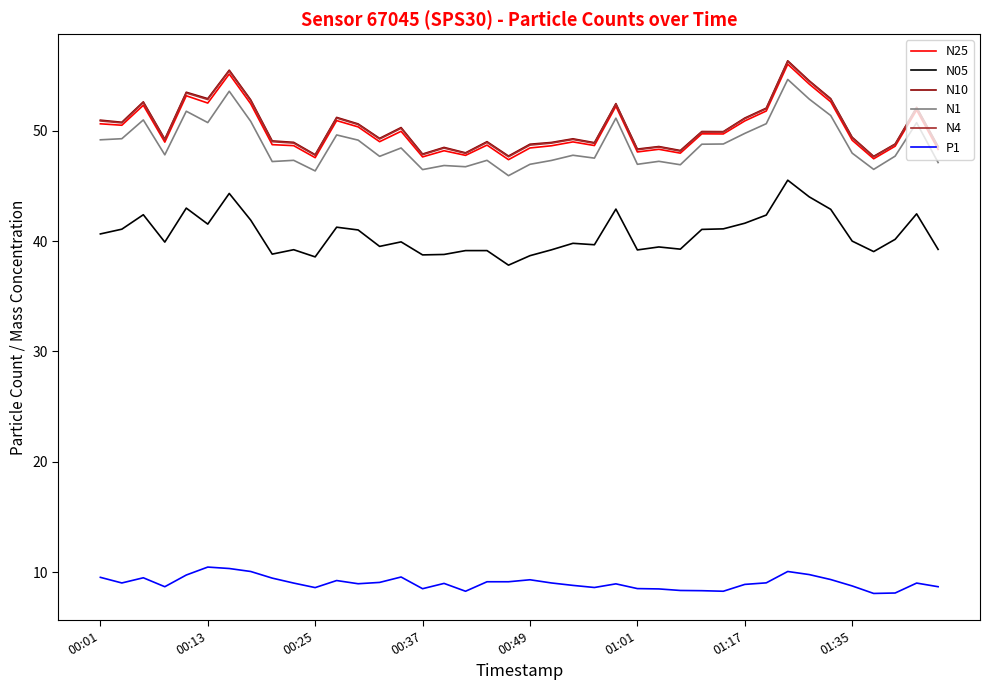

True or false: P1 and N25 cross at least once.

False